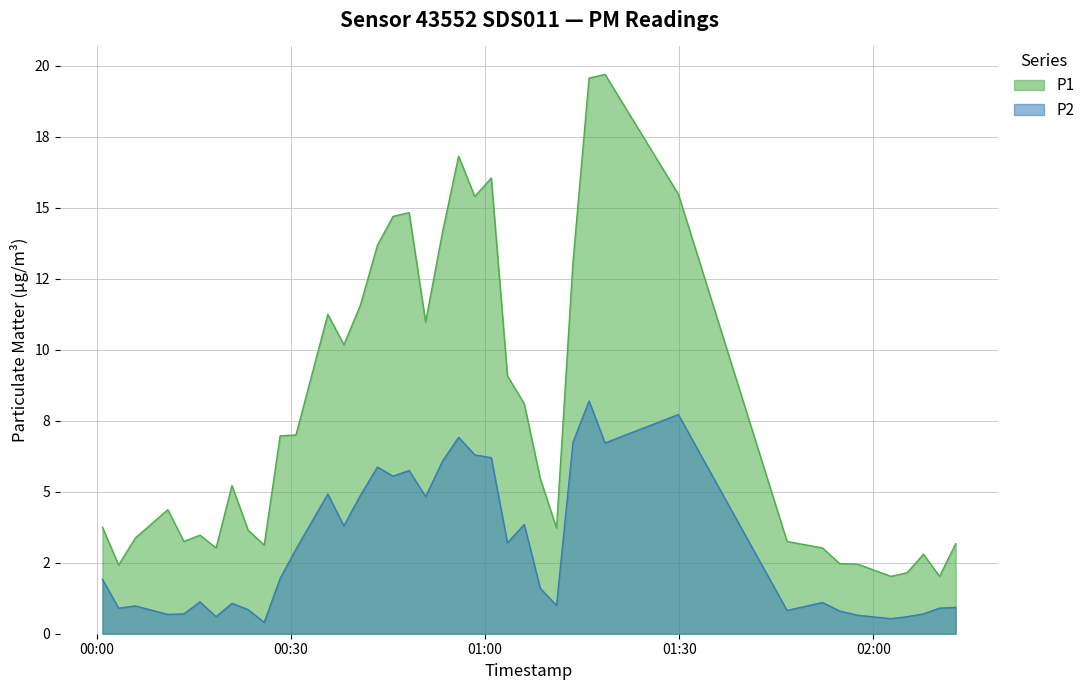

At how many categories does at least one series exceed 16?

4